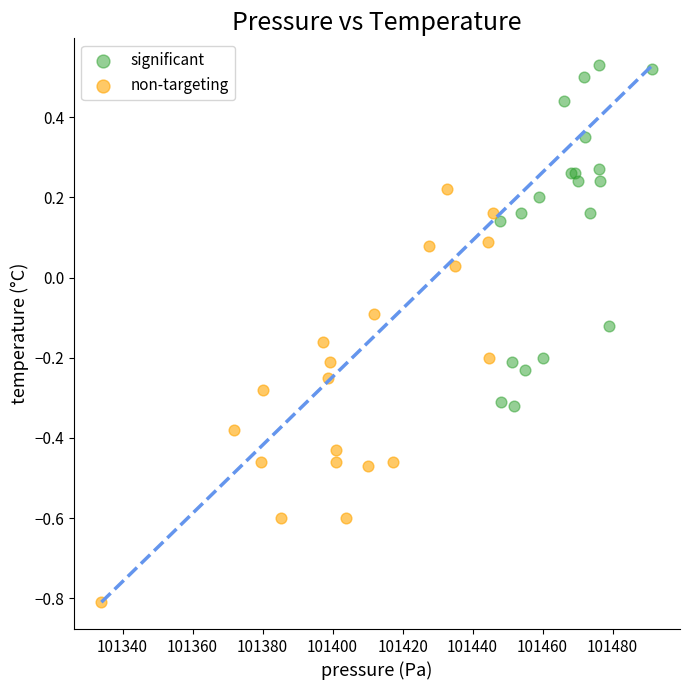

Which series reaches the minimum Y coordinate?

non-targeting